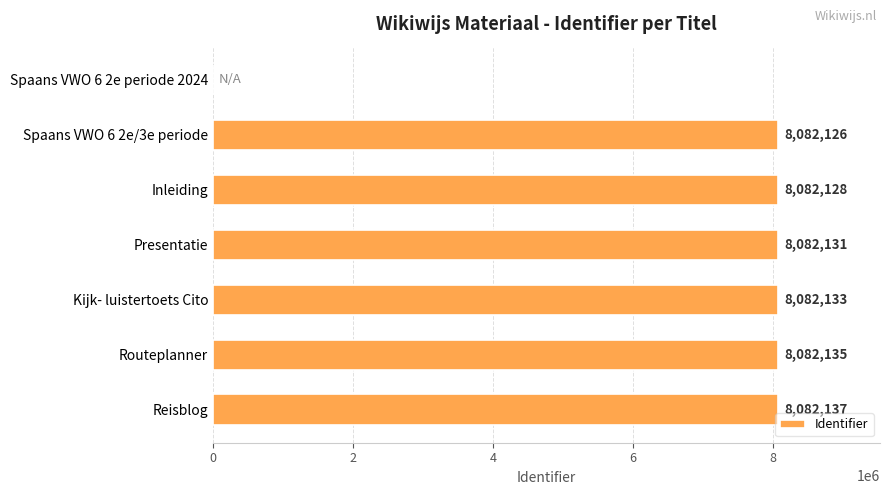

Is it true that the value at Inleiding is 8082128?

True